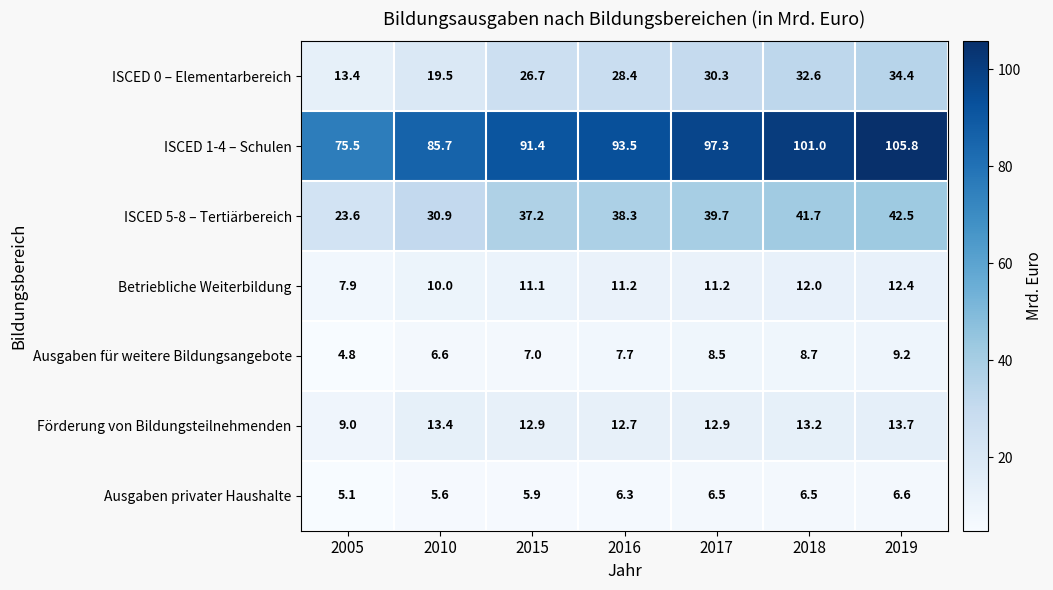

What is the total value across all series at 2018?

215.7